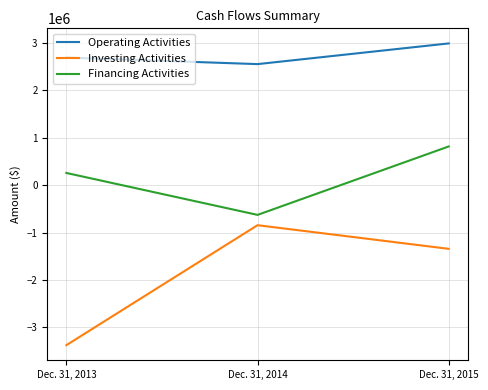

Which category has the highest value in the Investing Activities series?

Dec. 31, 2014